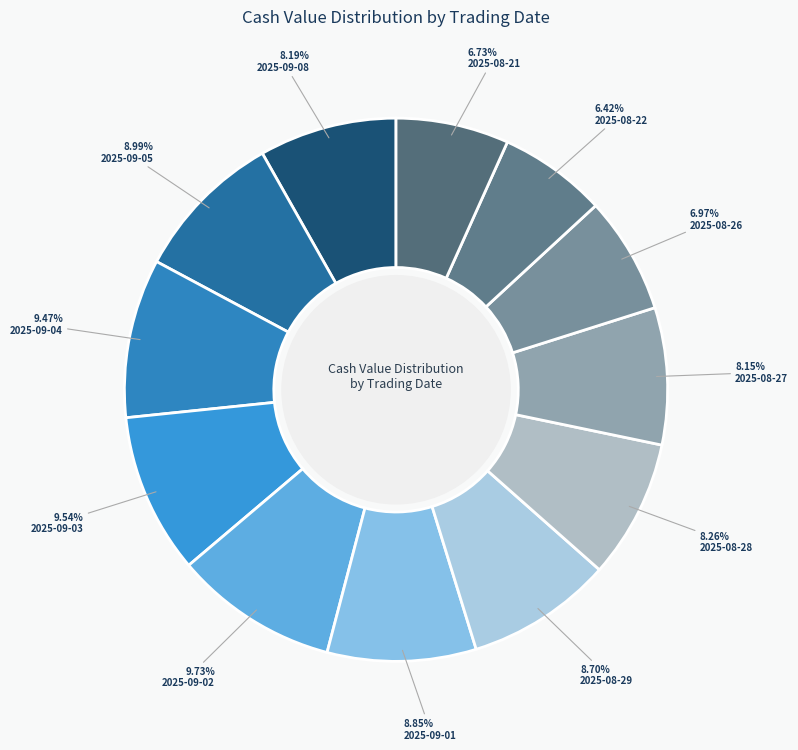

Rank the categories by value from lowest to highest.

2025-08-22, 2025-08-21, 2025-08-26, 2025-08-27, 2025-09-08, 2025-08-28, 2025-08-29, 2025-09-01, 2025-09-05, 2025-09-04, 2025-09-03, 2025-09-02